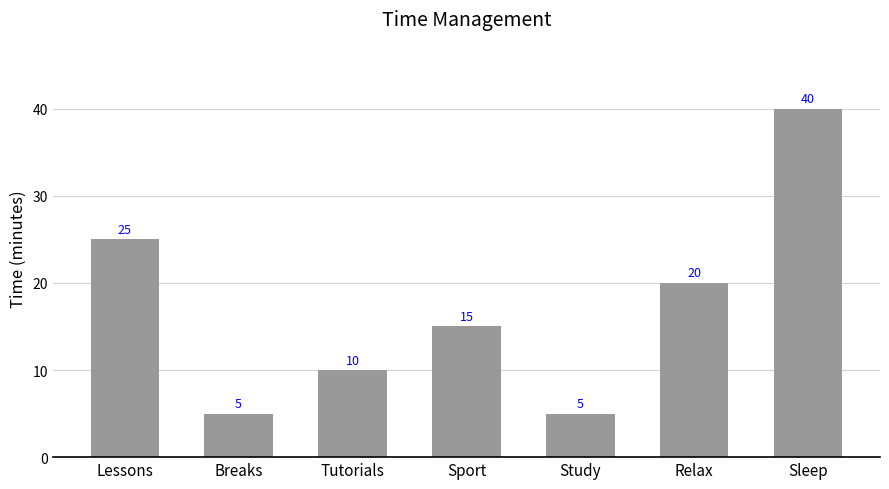

How many series are shown in this chart?

1